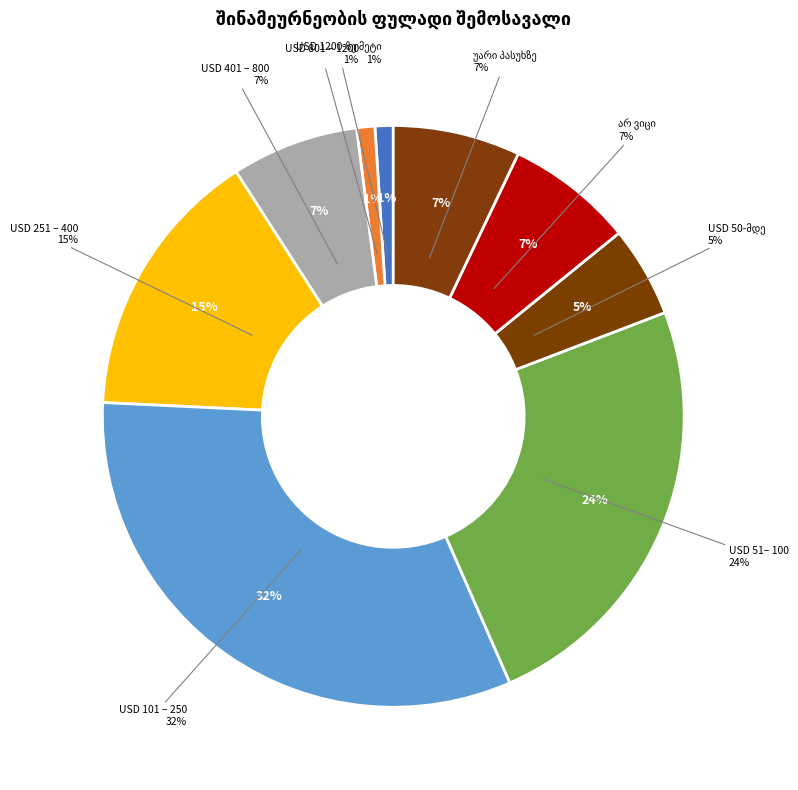

Between USD 1200-ზე მეტი and არ ვიცი, which is larger?

არ ვიცი